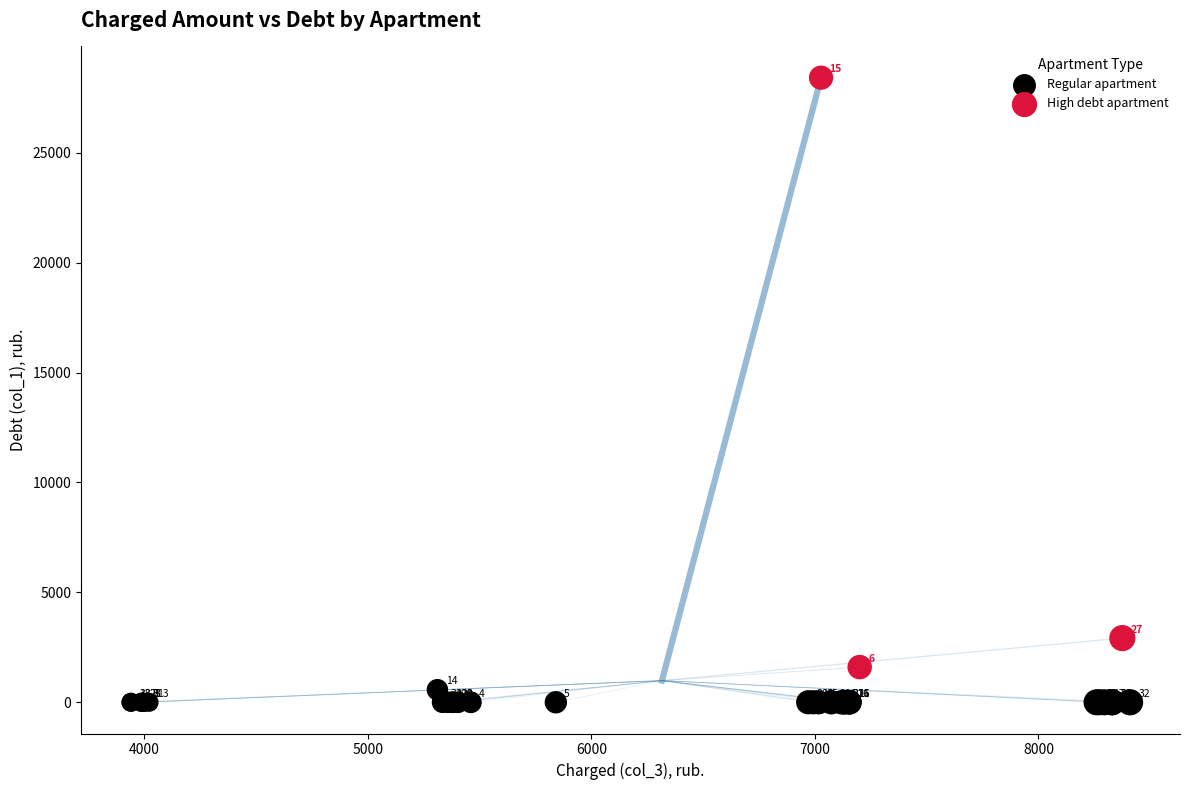

Which series contains the lowest Y value?

Regular apartment